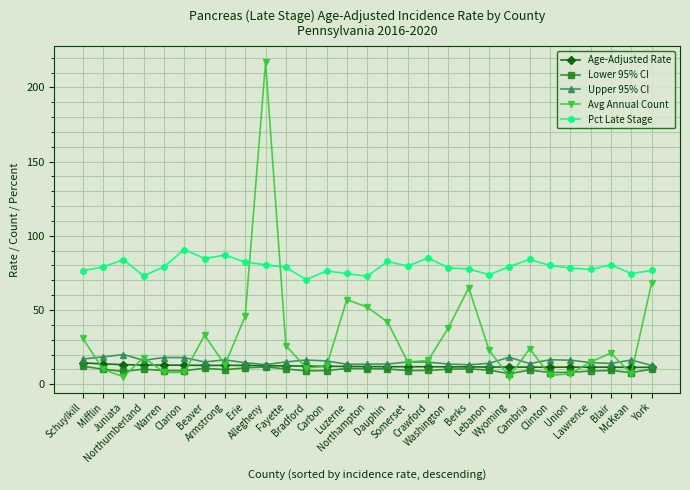

Which series has the largest range (max minus min)?

Avg Annual Count